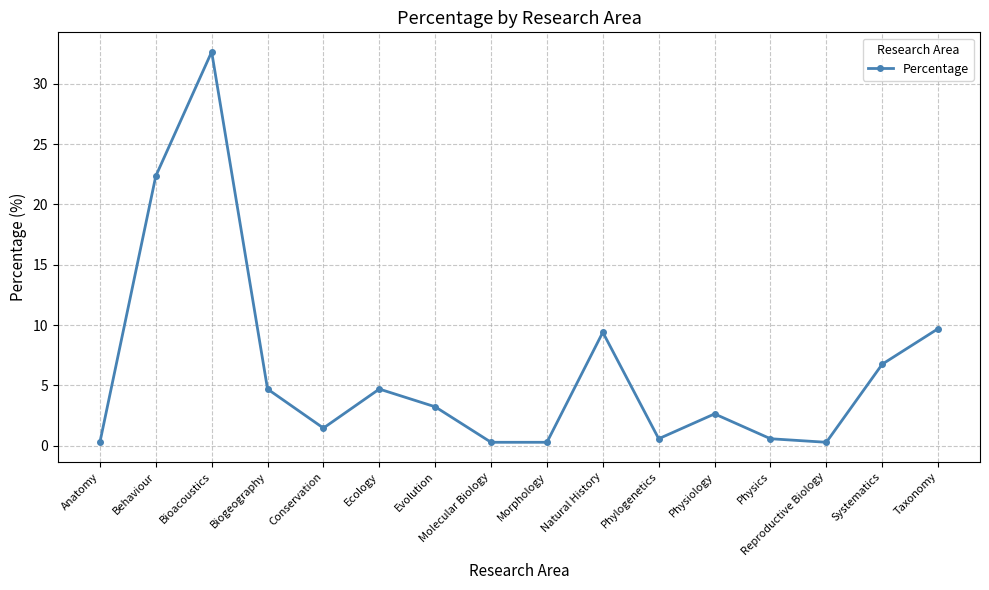

Which has a higher value, Taxonomy or Systematics?

Taxonomy